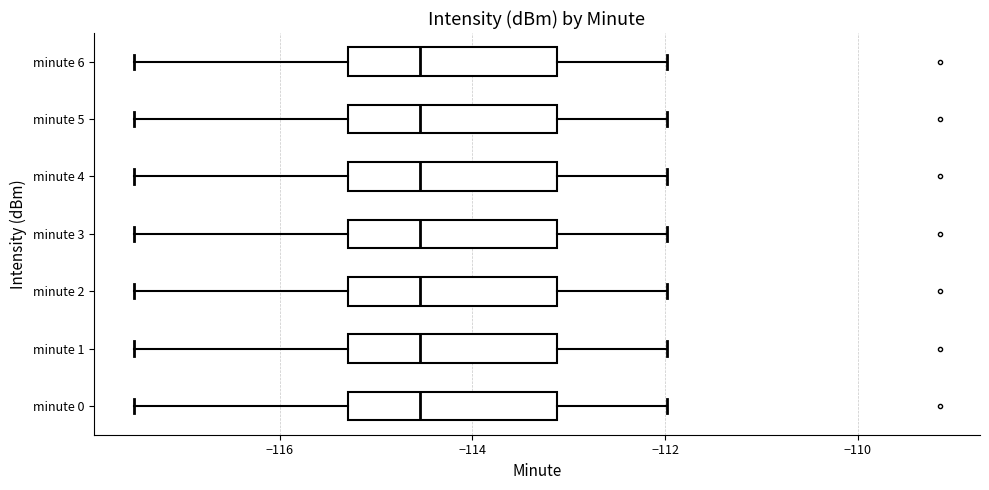

Reading bottom to top, transcribe this box plot: for each box, give where its median line is, the range the box spans, and where its two whiskers end, as read against the x-axis. The values are not printed on the chart, so give them approximately, as read against the axis.

minute 0: median -114.6, box -115.2 to -113.2, whiskers -117.6 to -112.0
minute 1: median -114.6, box -115.2 to -113.2, whiskers -117.6 to -112.0
minute 2: median -114.6, box -115.2 to -113.2, whiskers -117.6 to -112.0
minute 3: median -114.6, box -115.2 to -113.2, whiskers -117.6 to -112.0
minute 4: median -114.6, box -115.2 to -113.2, whiskers -117.6 to -112.0
minute 5: median -114.6, box -115.2 to -113.2, whiskers -117.6 to -112.0
minute 6: median -114.6, box -115.2 to -113.2, whiskers -117.6 to -112.0